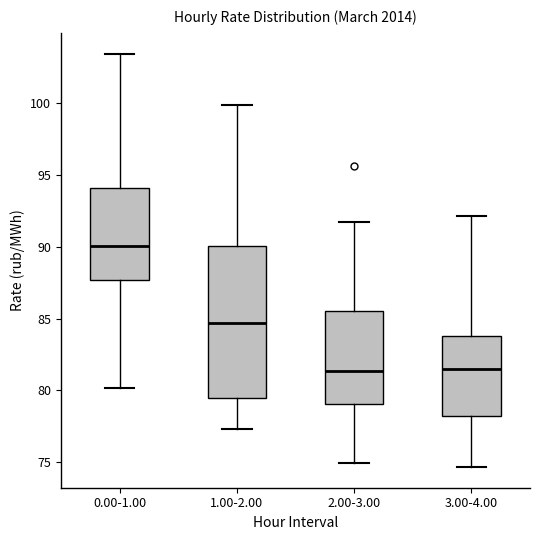

Reading left to right, read every box against the y-axis: the position of its median line, the range the box covers, and the ends of its whiskers. The values are not printed on the chart, so give them approximately, as read against the axis.

0.00-1.00: median 90.0, box 87.5 to 94.0, whiskers 80.0 to 103.5
1.00-2.00: median 84.5, box 79.5 to 90.0, whiskers 77.5 to 100.0
2.00-3.00: median 81.5, box 79.0 to 85.5, whiskers 75.0 to 91.5
3.00-4.00: median 81.5, box 78.0 to 84.0, whiskers 74.5 to 92.0